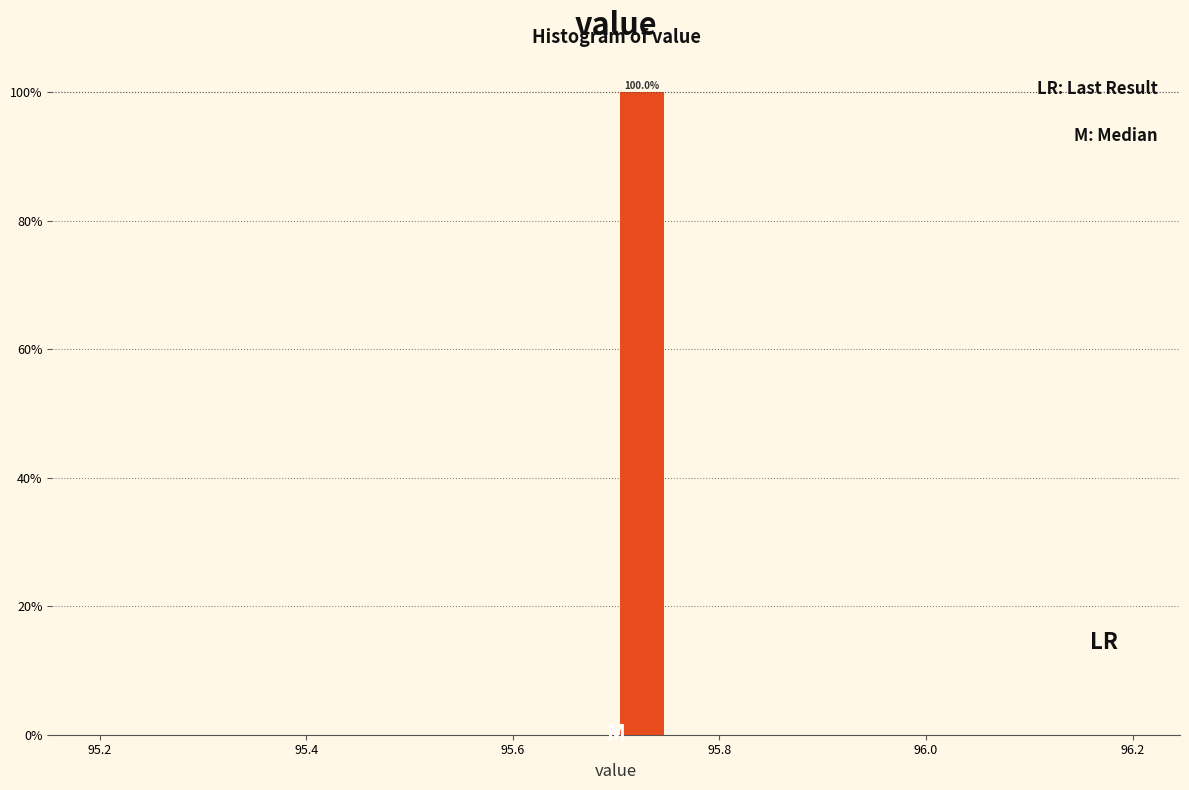

Read against the x-axis, roughly where is the centre of the tallest bar?

95.72